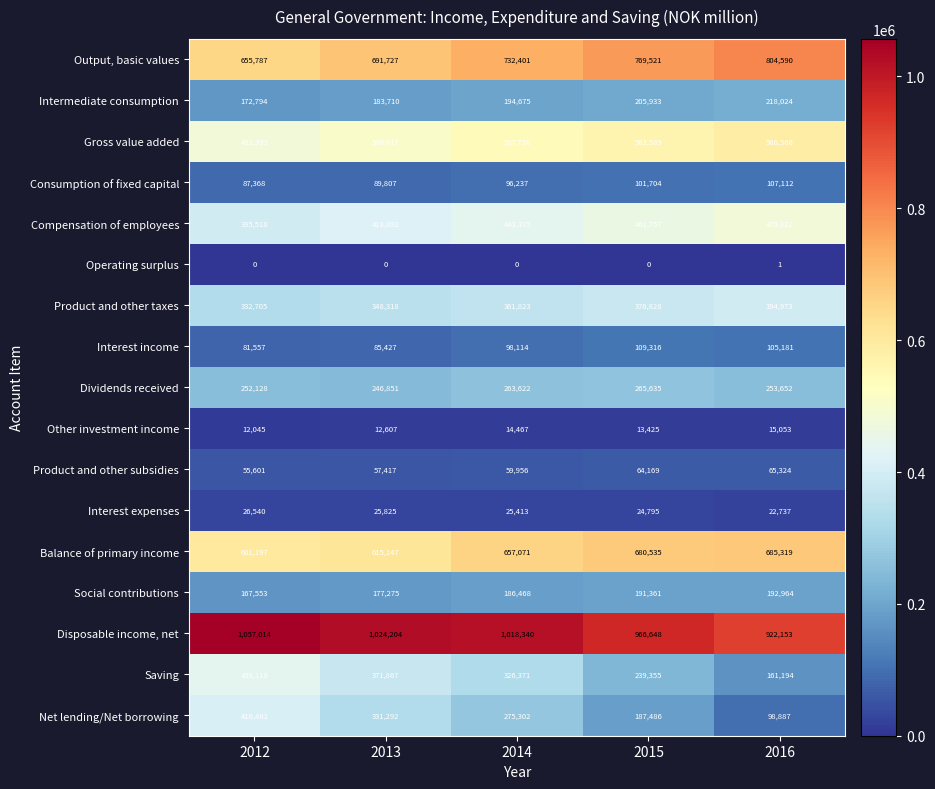

Which series has the largest total across all categories?

Disposable income, net